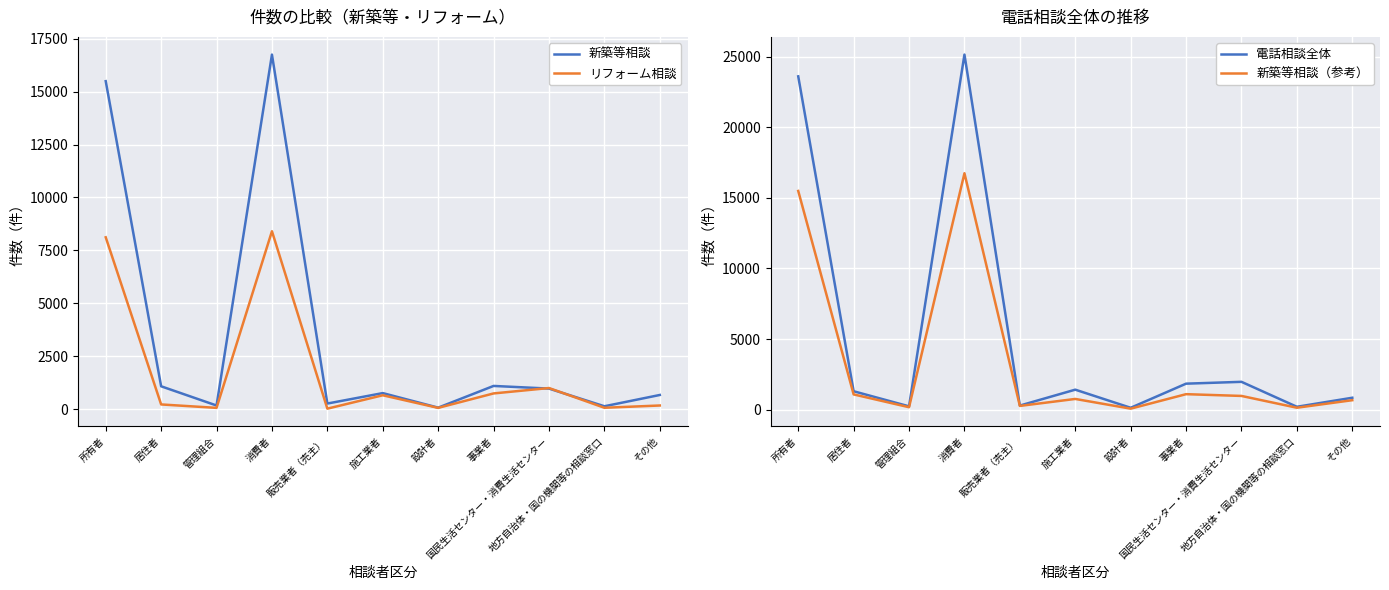

What is the lowest value of the 電話相談全体 series?

134